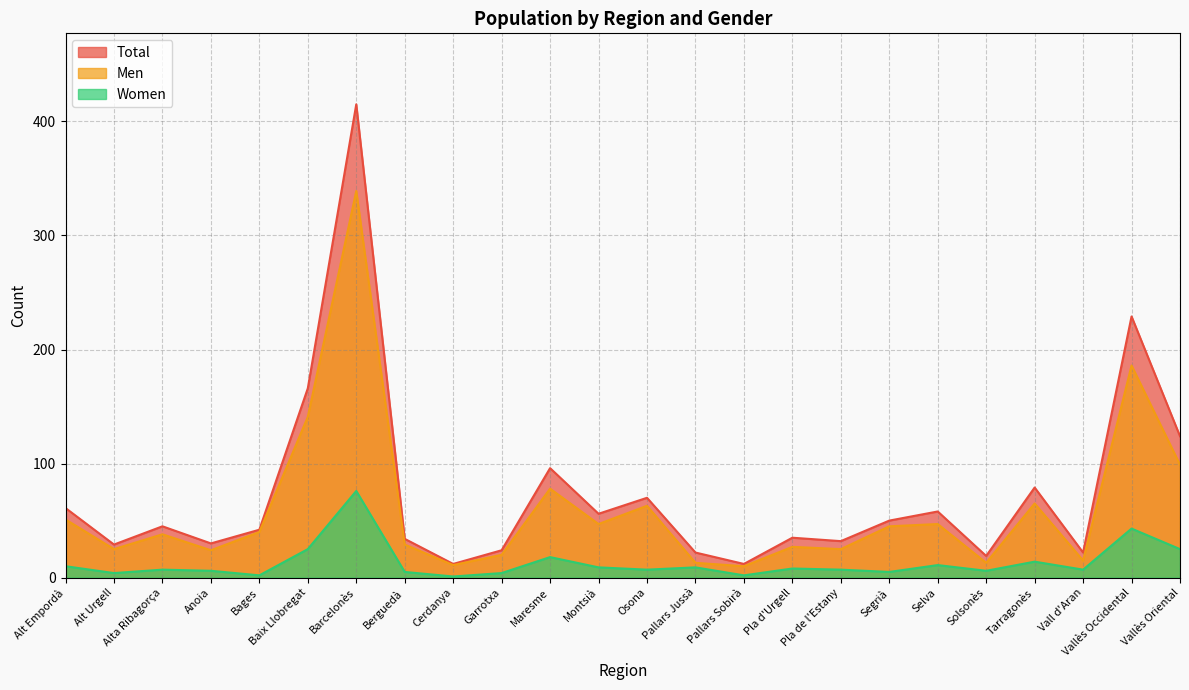

What is the sum of the Men values at Pla d'Urgell and Garrotxa?

47